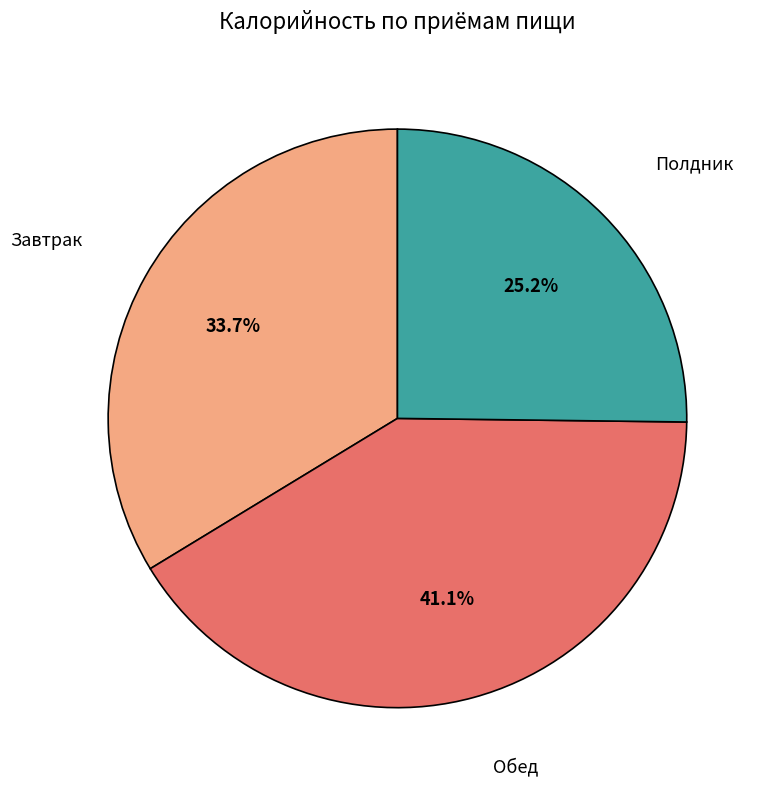

Which slice is the smallest?

Полдник